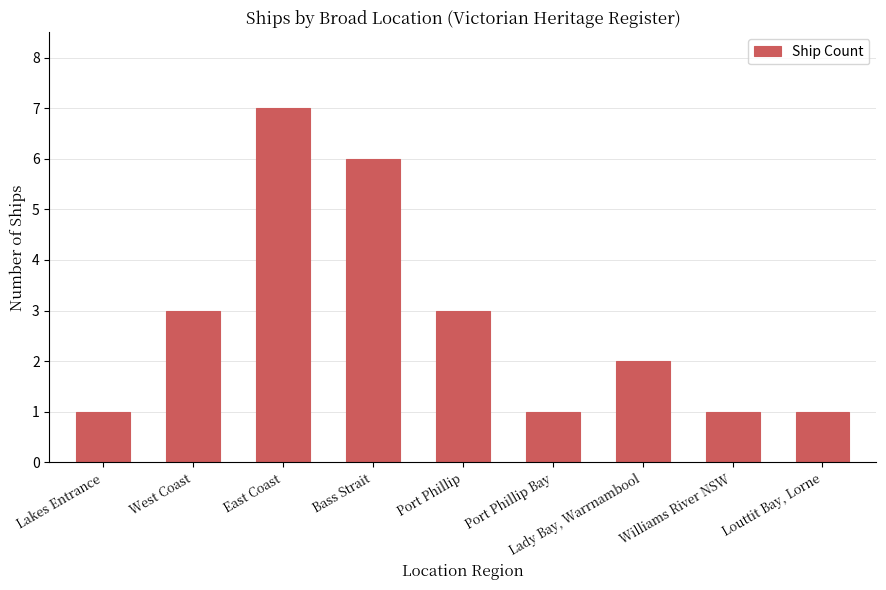

What position from the right is West Coast?

8